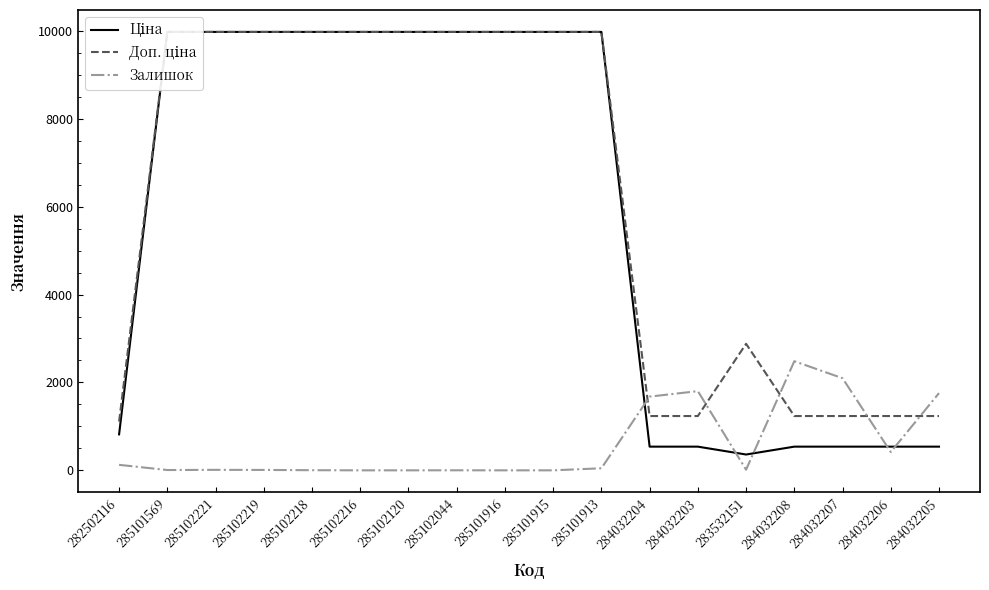

Rank the series at 285101916 from highest to lowest value.

Ціна, Доп. ціна, Залишок